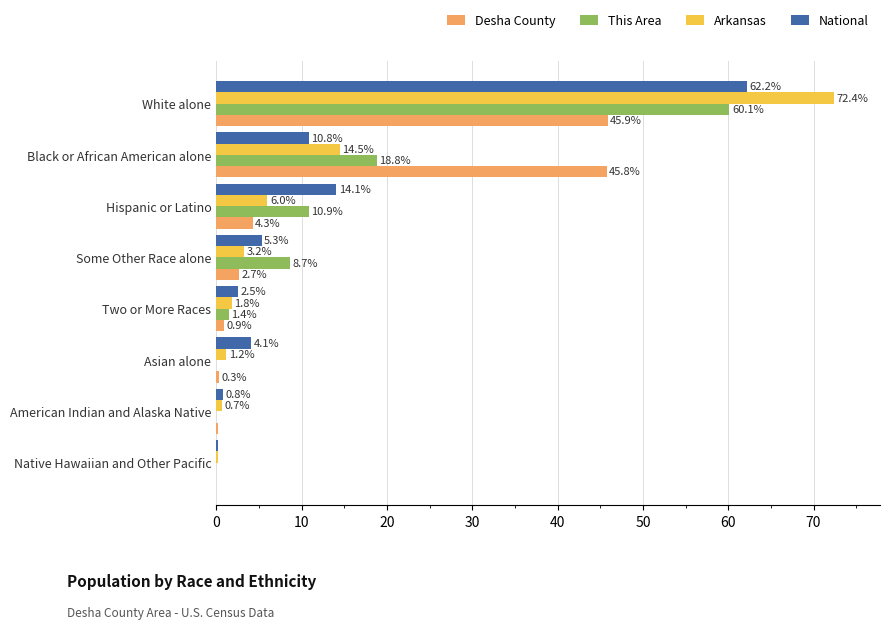

At which category is the sum across all series the highest?

White alone